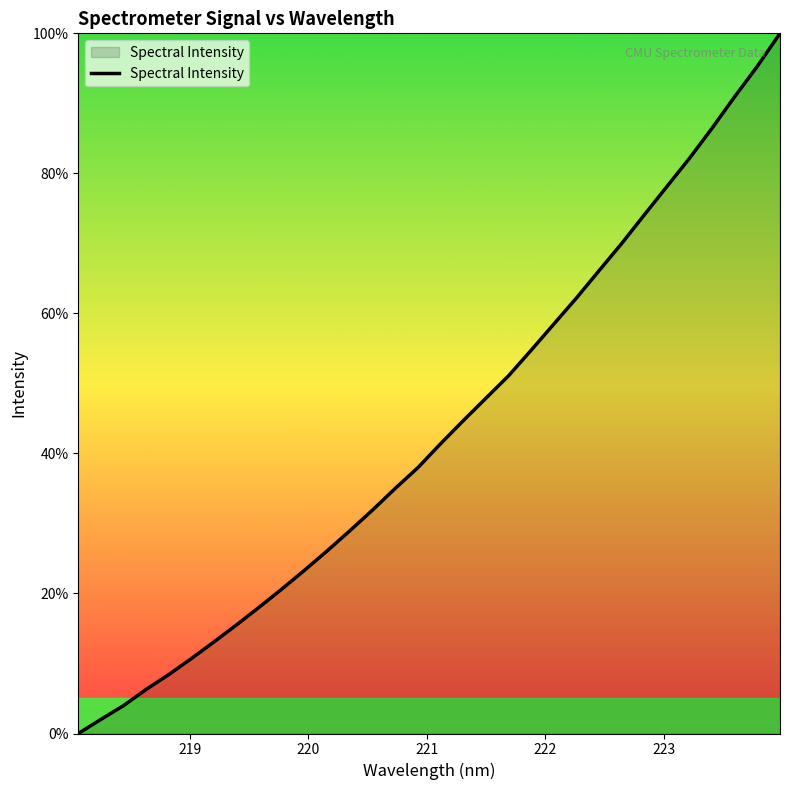

What is the difference between the maximum and minimum values?

100.0